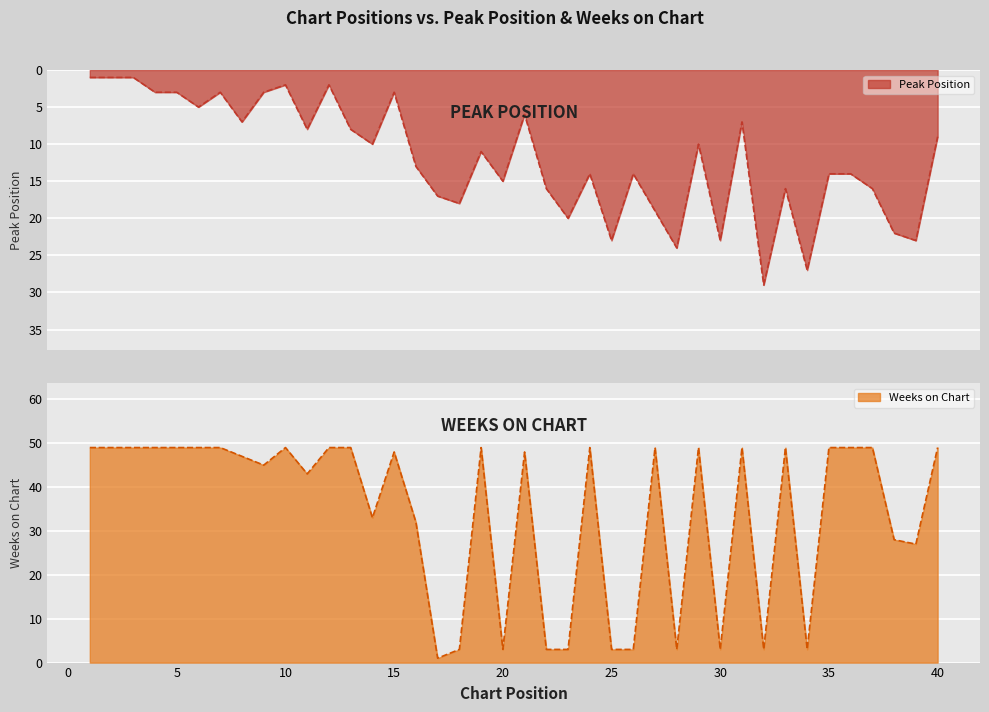

Between 3 and 8, which series saw the biggest shift?

Peak Position